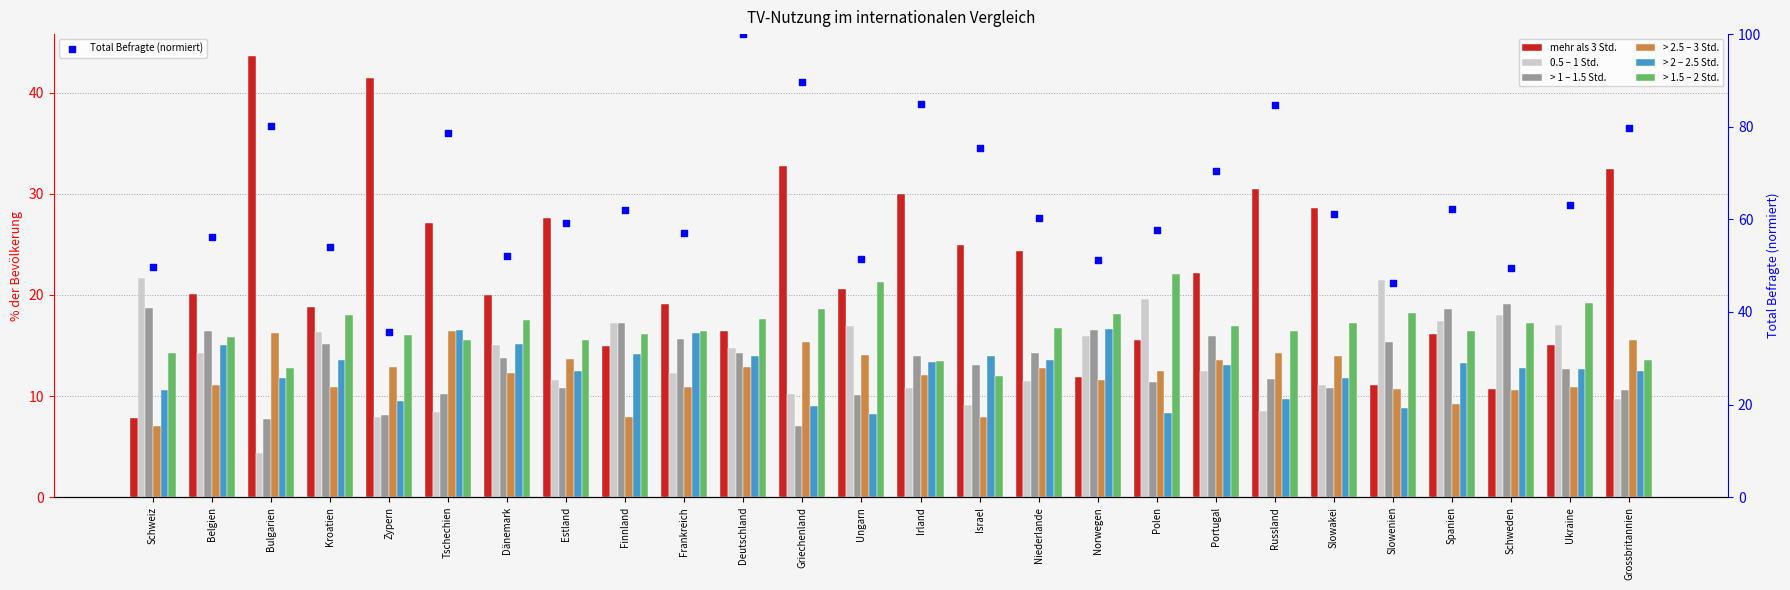

Is the value of 0.5 – 1 Std. at Israel greater than the value of > 1 – 1.5 Std. at Bulgarien?

Yes